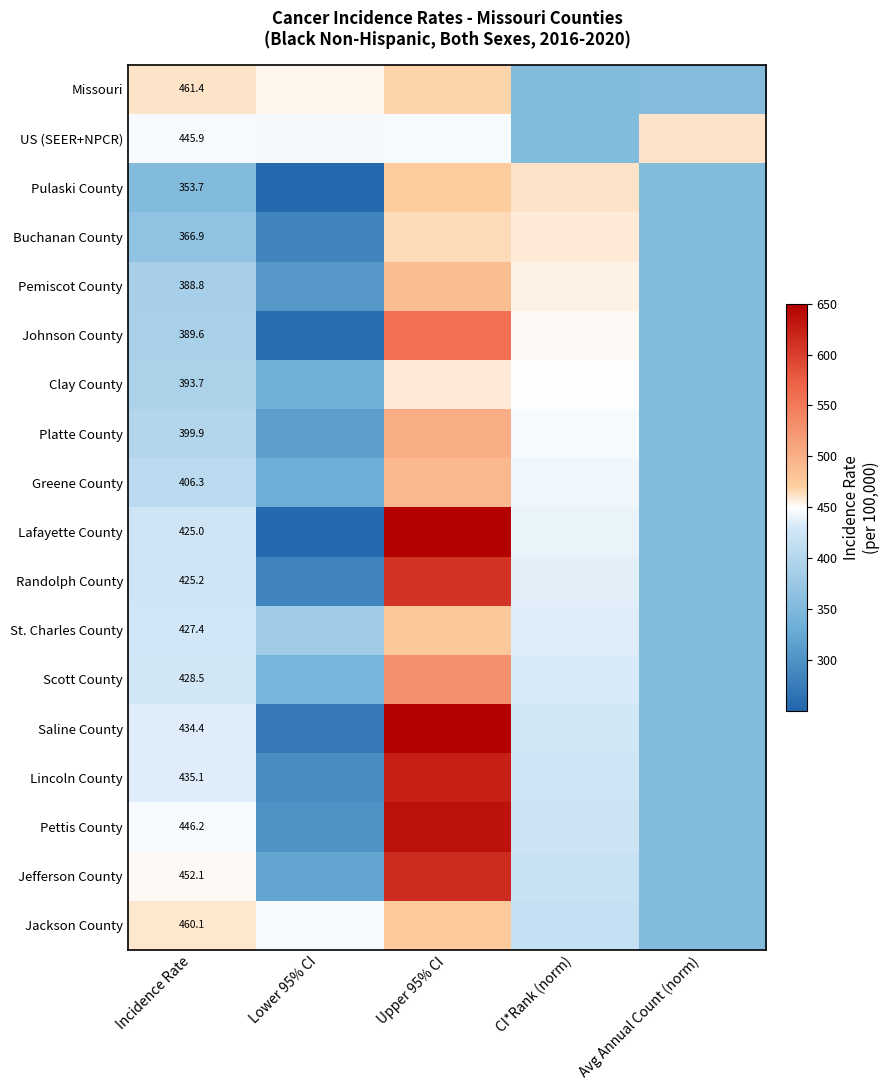

At how many categories does at least one series exceed 654?

1